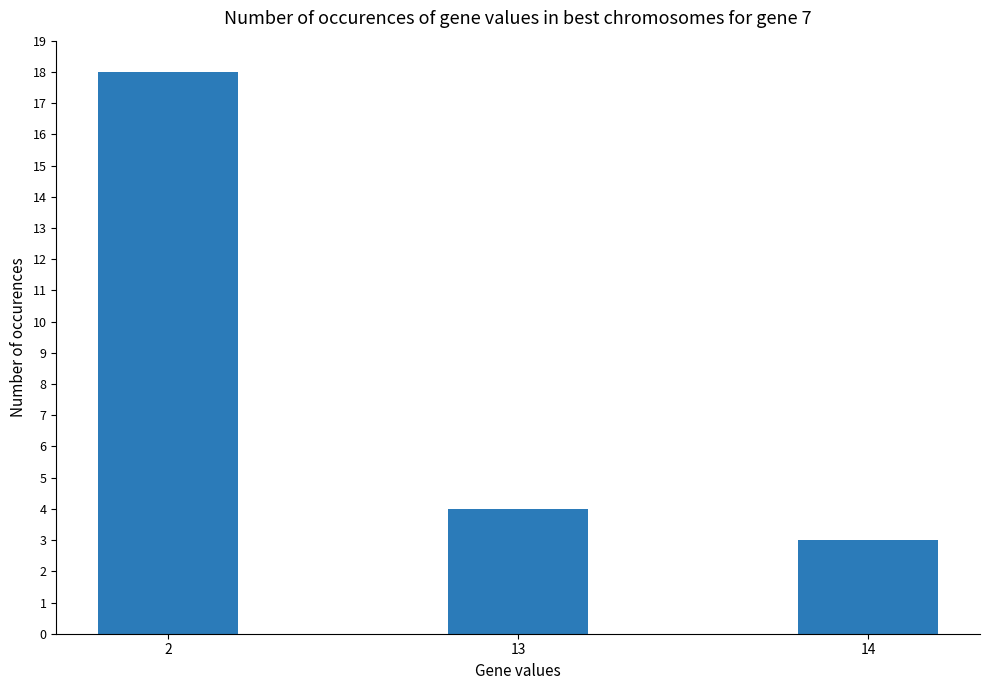

What is the value of the 2nd bar from the left?

4